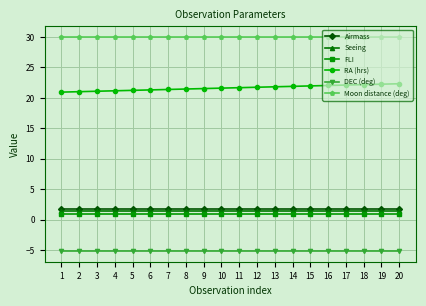

What is the maximum value shown in the chart?

30.0